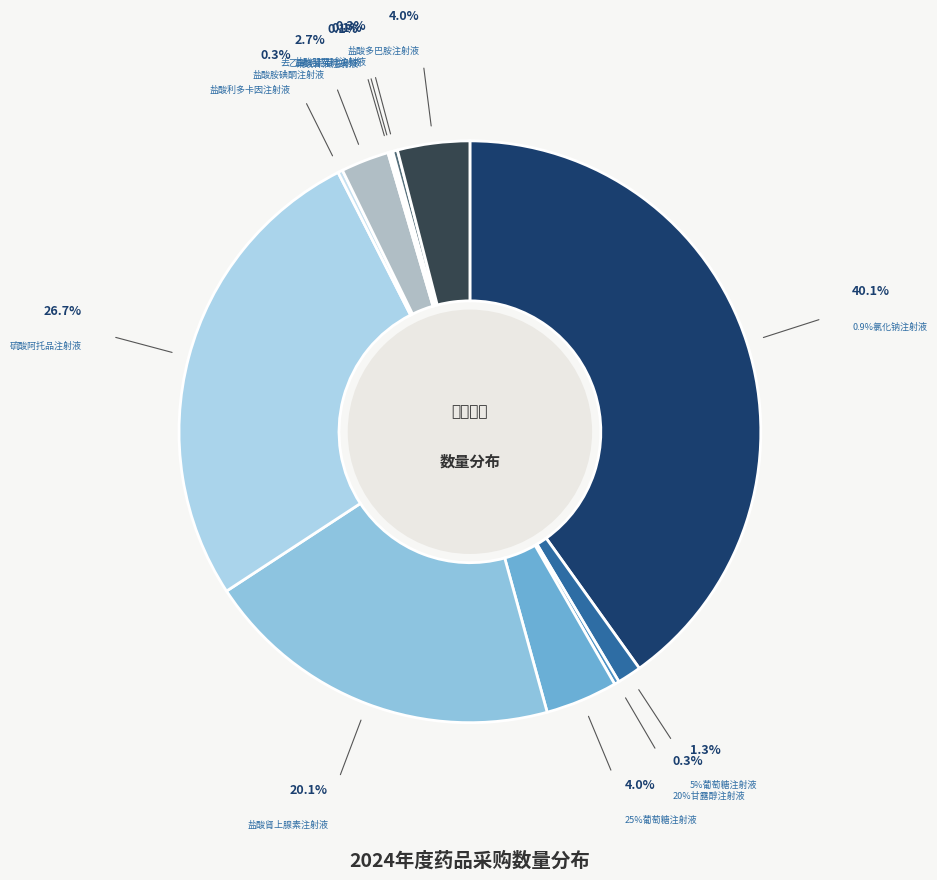

Is it true that 盐酸肾上腺素注射液 is 15% of the pie?

False